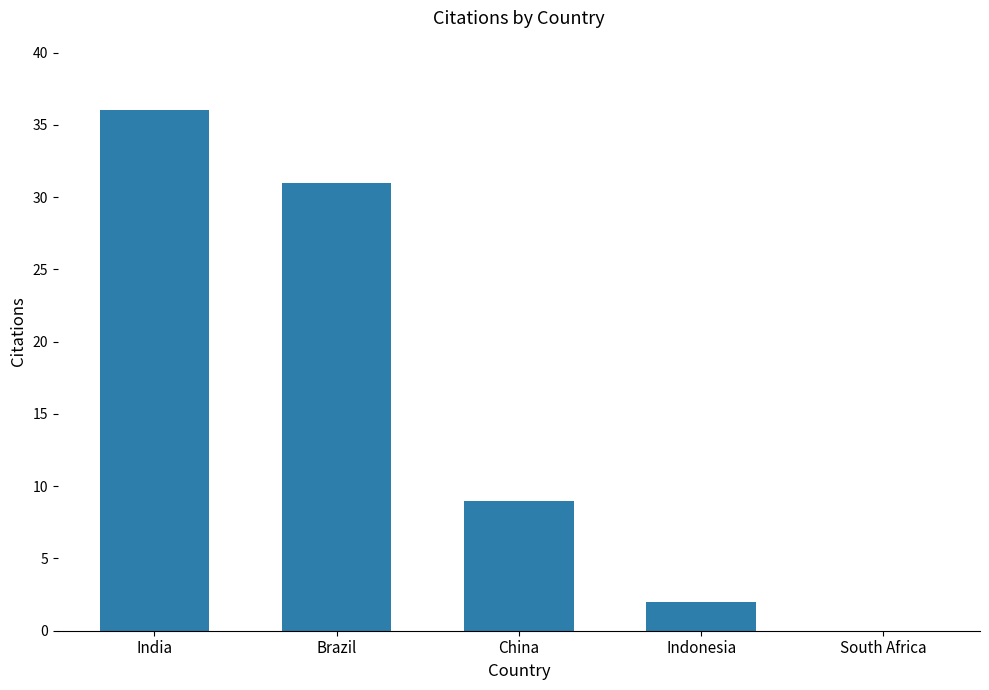

What is the difference between the values at South Africa and India?

36